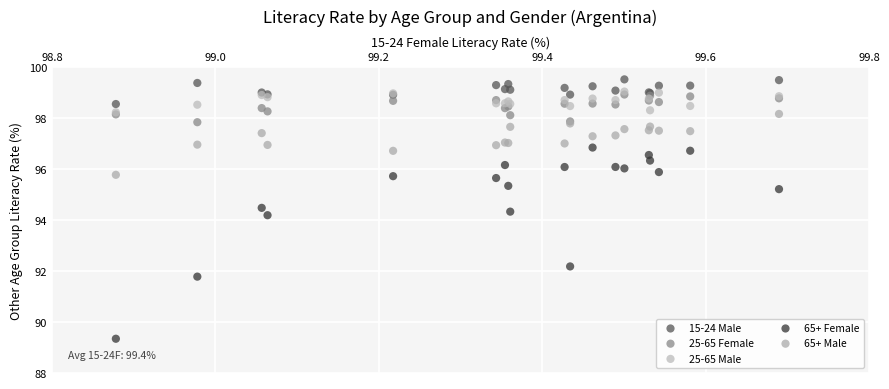

Across all series, what Y value is closest to 94?

94.2